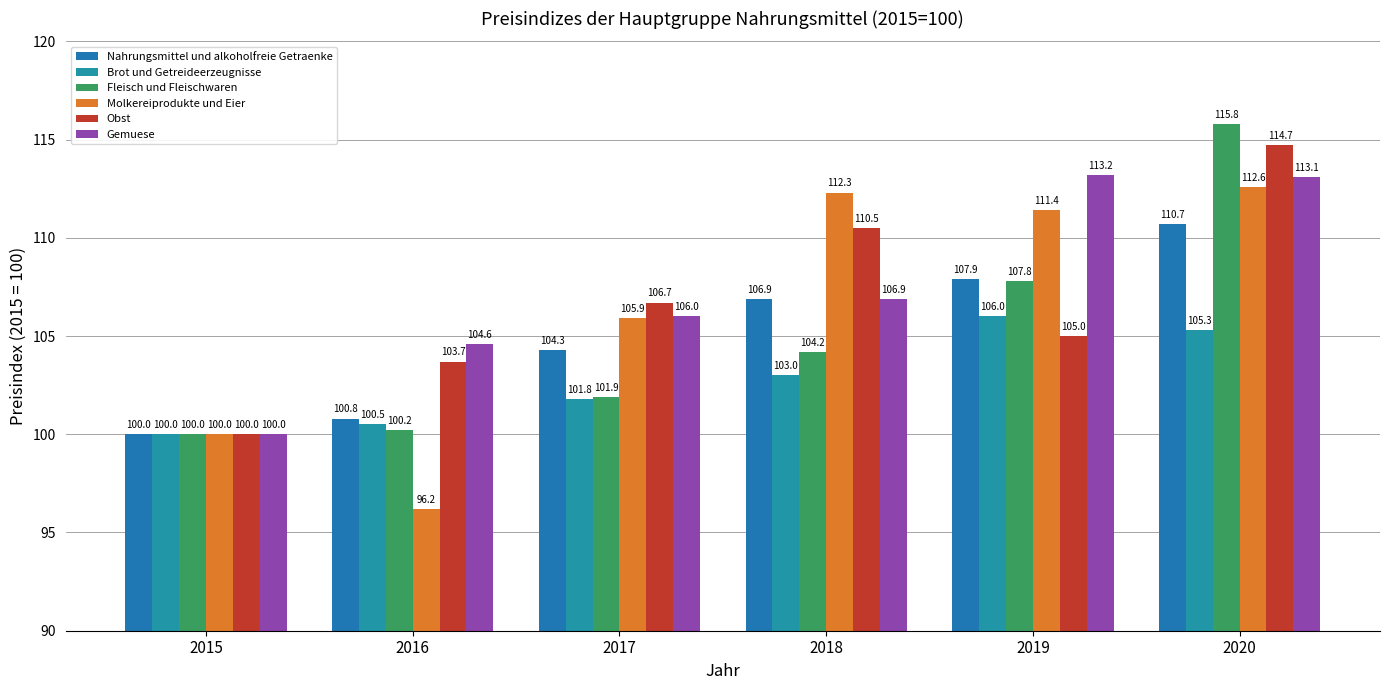

What is the maximum value shown in the chart?

115.8